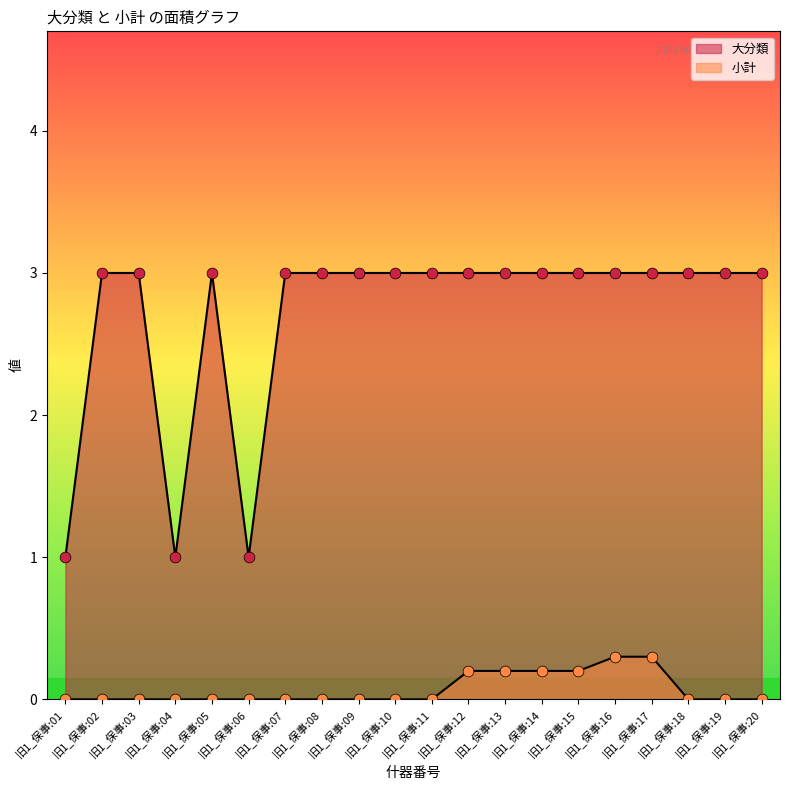

What are all the series names shown in the legend?

大分類, 小計